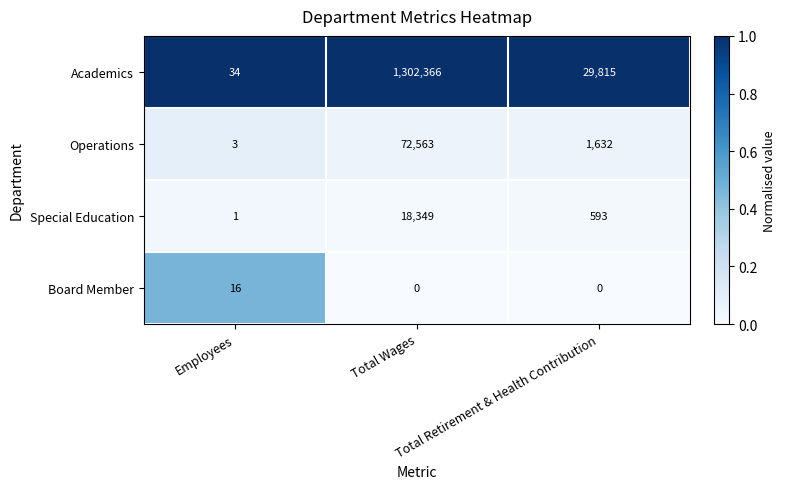

Count the Board Member values in the range 0 to 16.

3